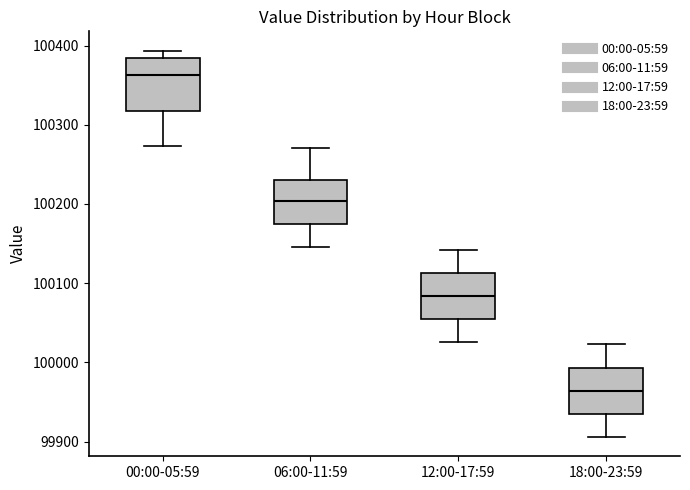

Reading left to right, transcribe this box plot: for each box, give where its median line is, the range the box spans, and where its two whiskers end, as read against the y-axis. The values are not printed on the chart, so give them approximately, as read against the axis.

00:00-05:59: median 100360, box 100320 to 100380, whiskers 100270 to 100390
06:00-11:59: median 100200, box 100170 to 100230, whiskers 100150 to 100270
12:00-17:59: median 100080, box 100050 to 100110, whiskers 100030 to 100140
18:00-23:59: median 99960, box 99930 to 99990, whiskers 99910 to 100020